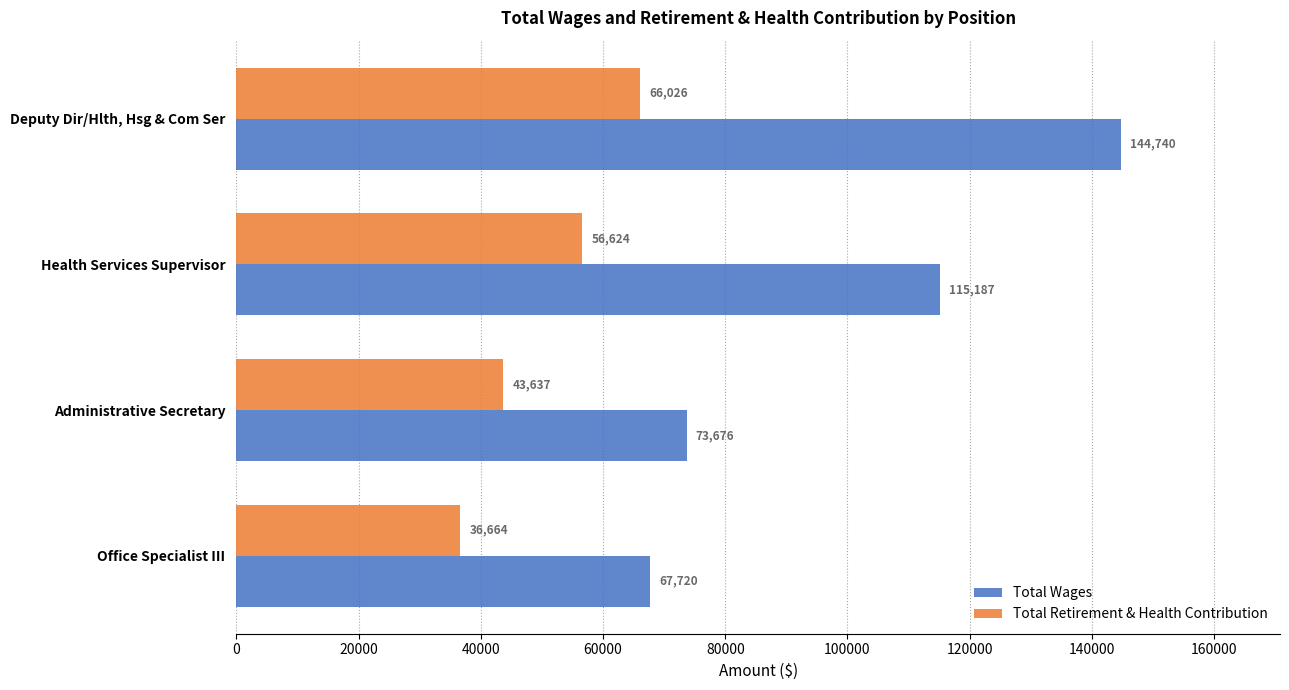

At how many categories does at least one series exceed 137117?

1